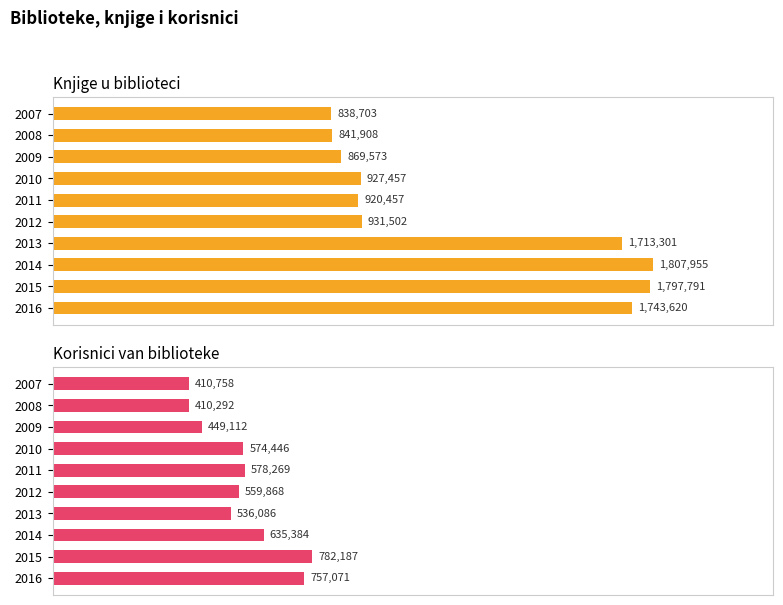

List the series in order of their peak value, highest first.

Knjige u biblioteci, Korisnici van biblioteke